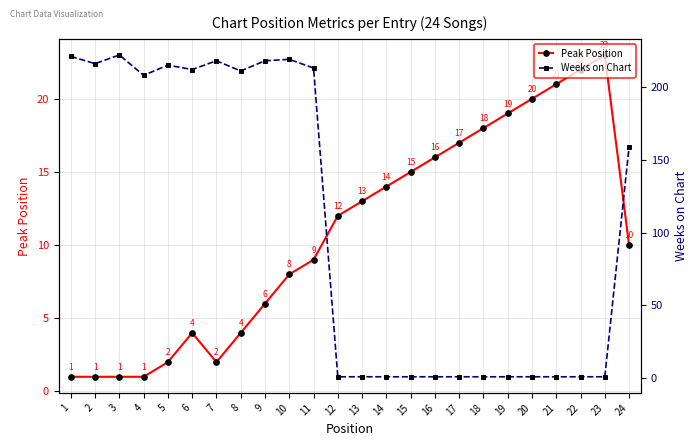

What is the average value of the Weeks on Chart series?

106